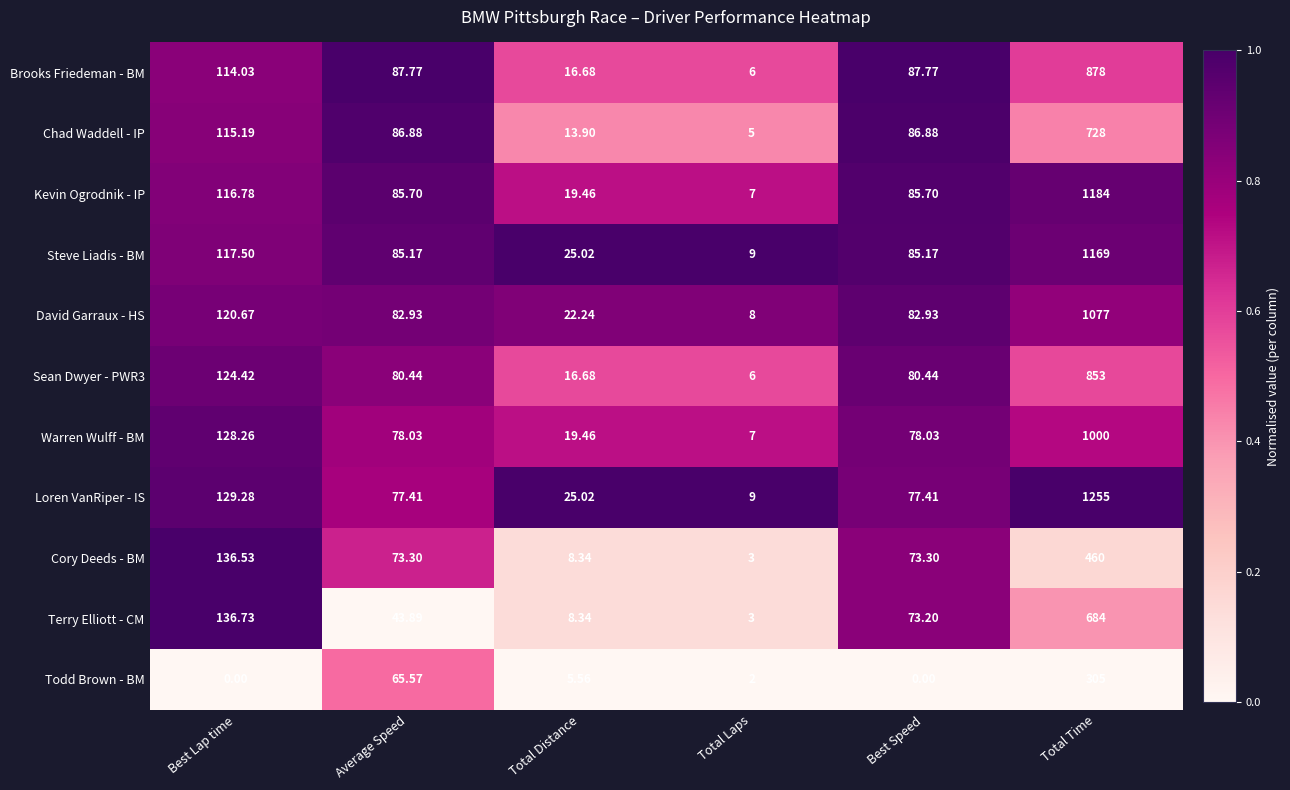

At which label does Brooks Friedeman - BM reach its minimum?

Total Laps